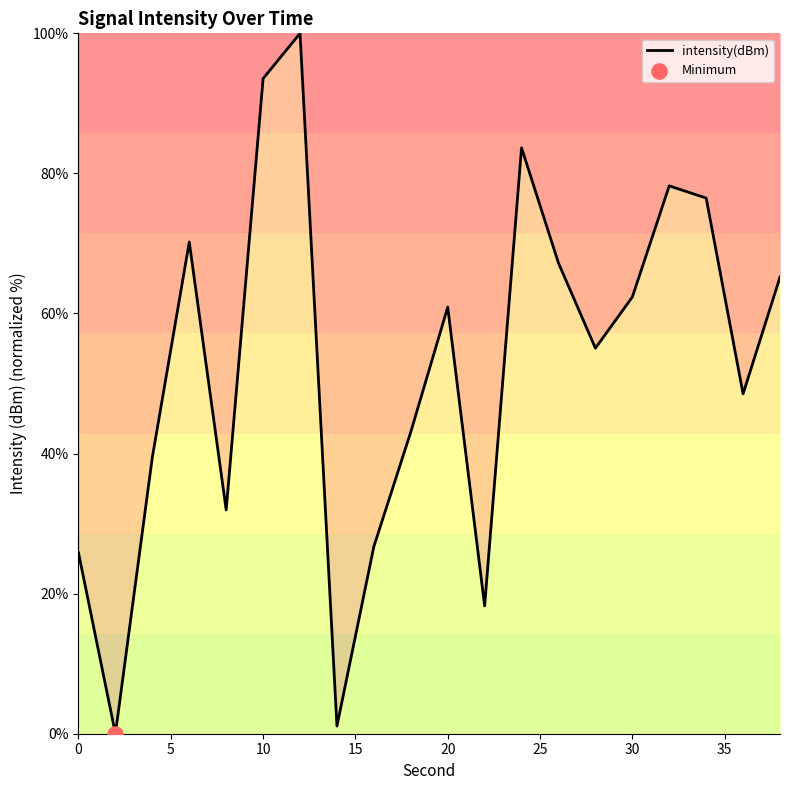

What is the difference between the maximum and minimum values?

100.0